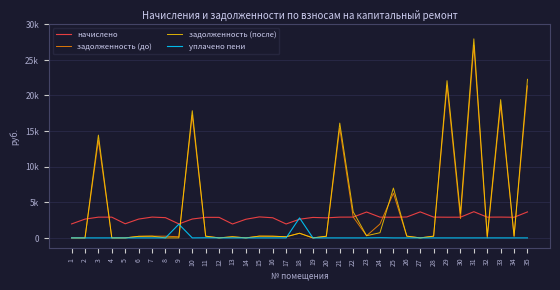

Between which two adjacent categories do уплачено пени and задолженность (до) first intersect?

8 and 9